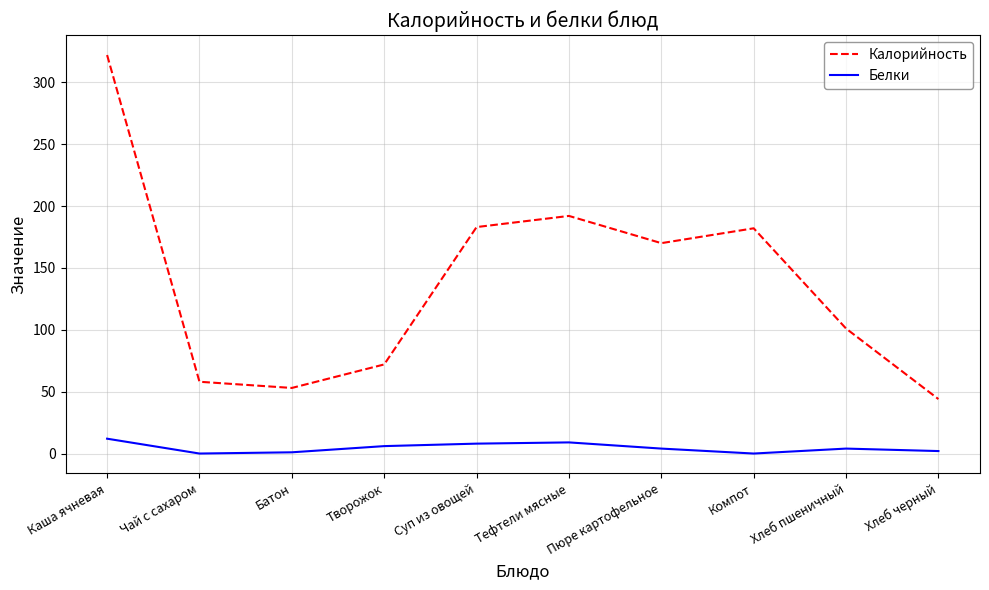

At which label does Белки first exceed 4?

Каша ячневая